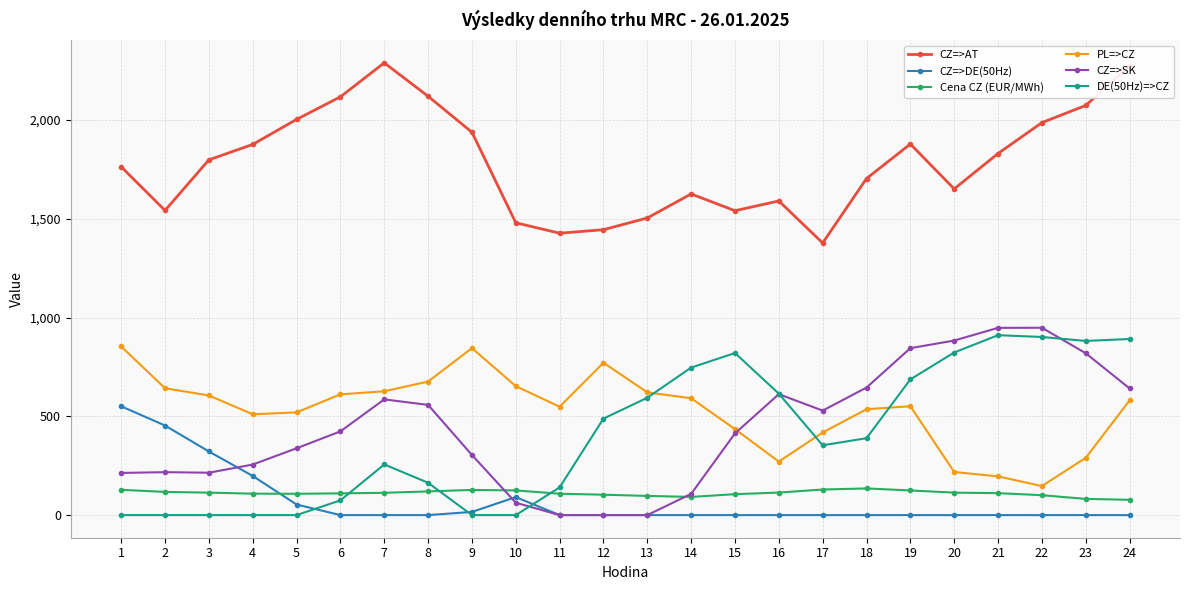

What is the difference between the highest and lowest values at 3?

1798.5